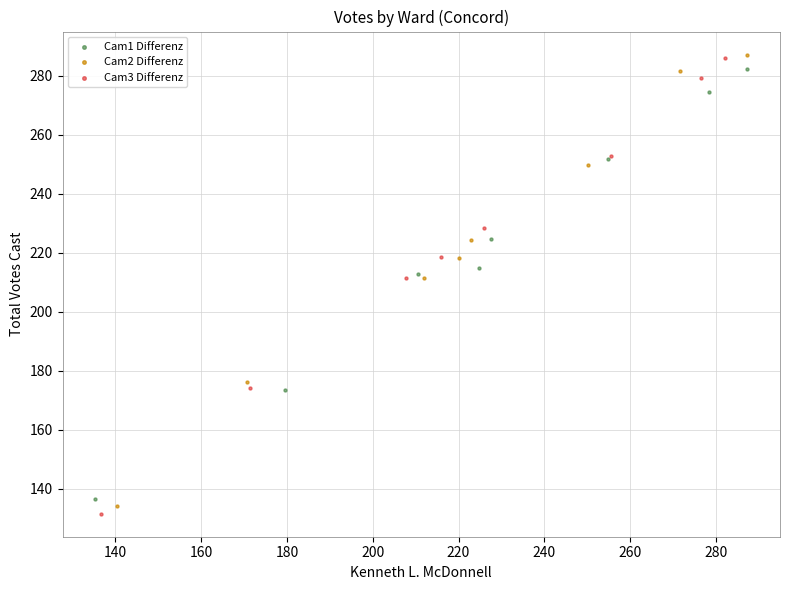

Which series has the largest Y range (max minus min)?

Cam3 Differenz